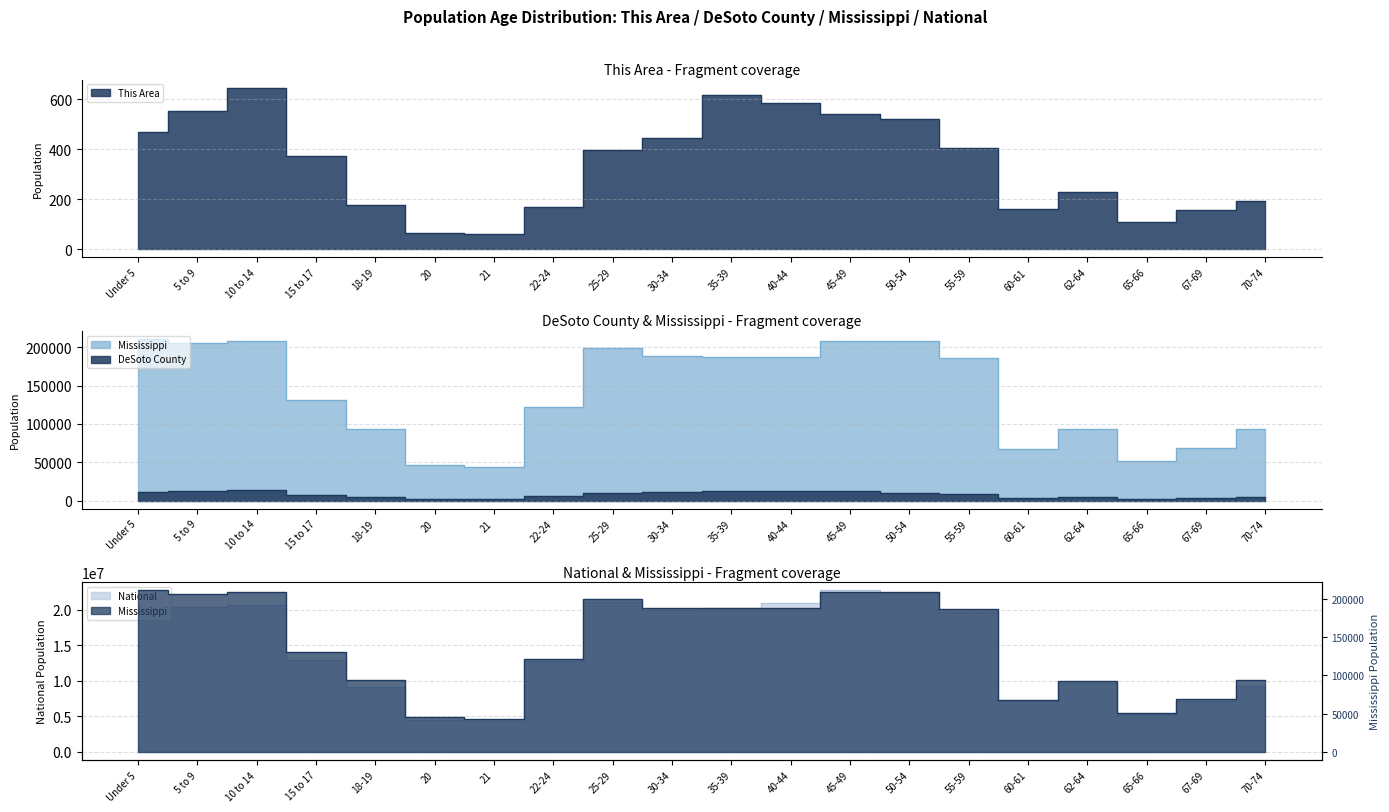

At how many categories does at least one series exceed 20672214?

5